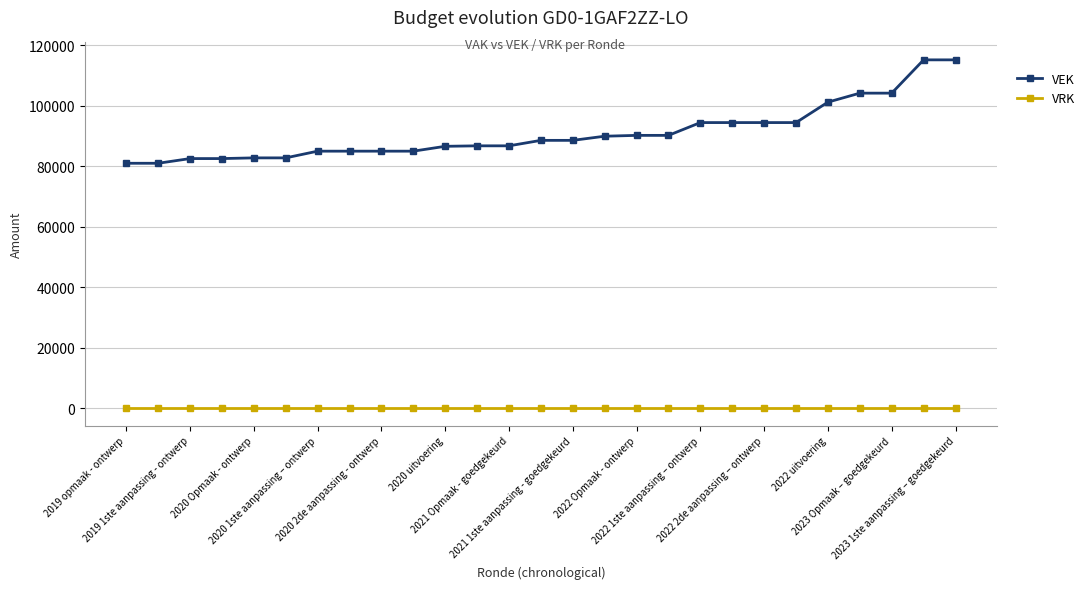

What is the average value of the VEK series?

91003